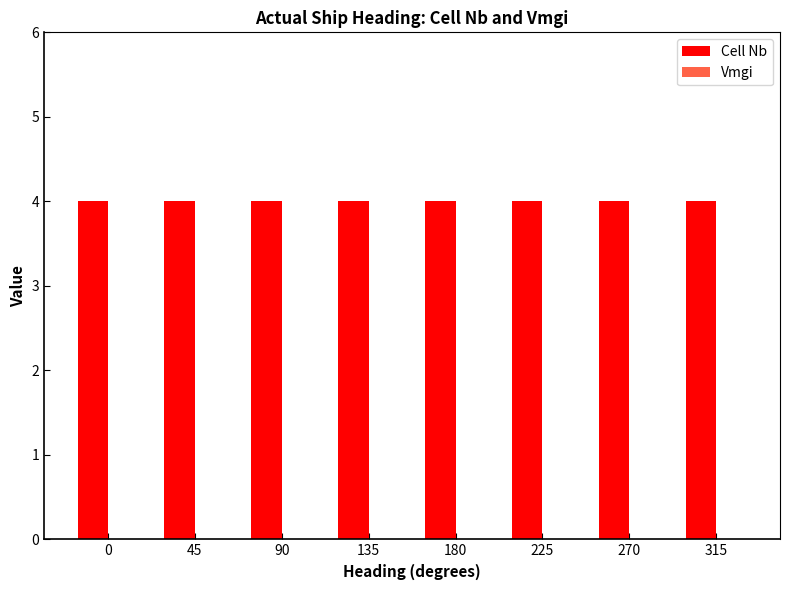

Rank the series at 90 from highest to lowest value.

Cell Nb, Vmgi